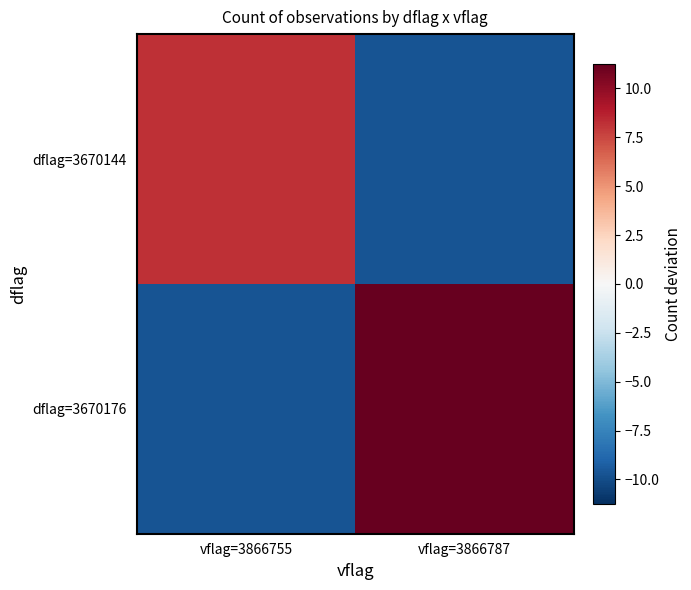

Rank the series by their average value, from lowest to highest.

dflag=3670144, dflag=3670176